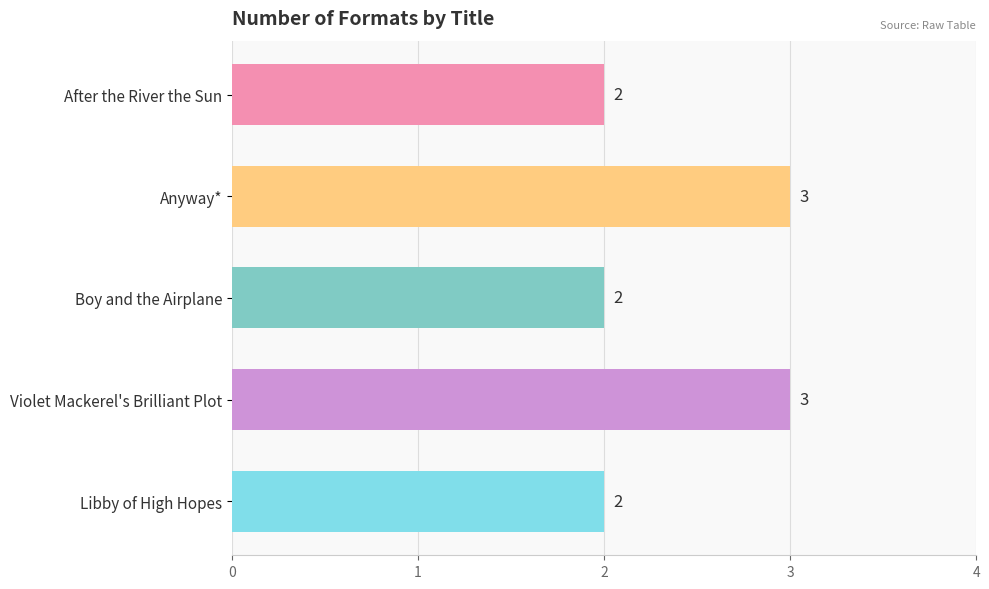

What is the label of the 2nd bar from the bottom?

Violet Mackerel's Brilliant Plot